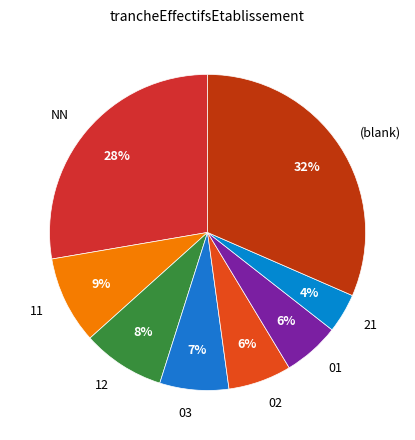

What is the ratio of the value at 21 to the value at 01?

0.7